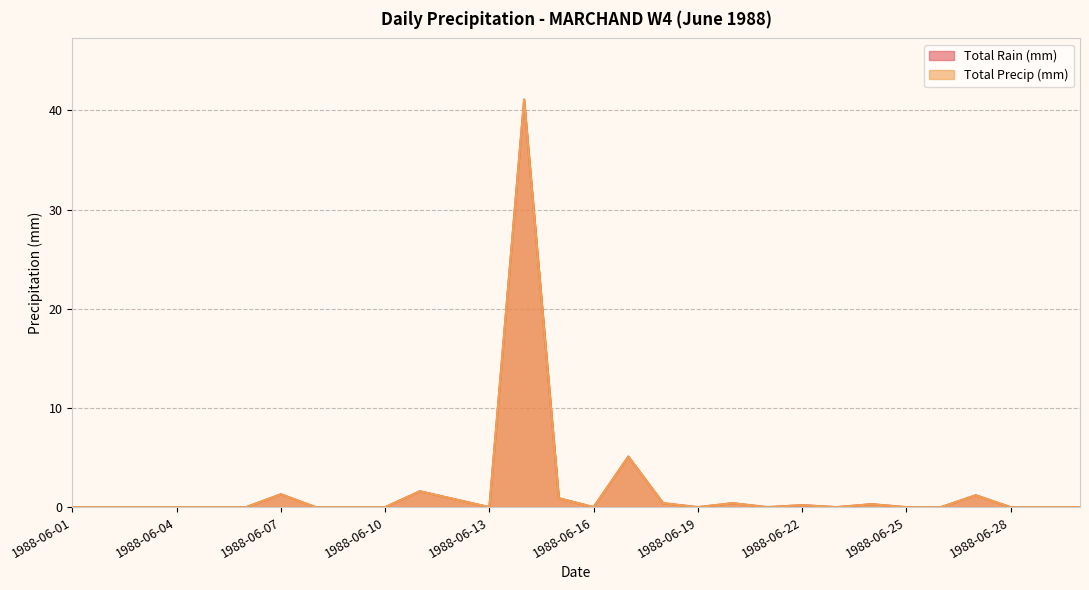

Which series has the widest spread of values?

Total Rain (mm)